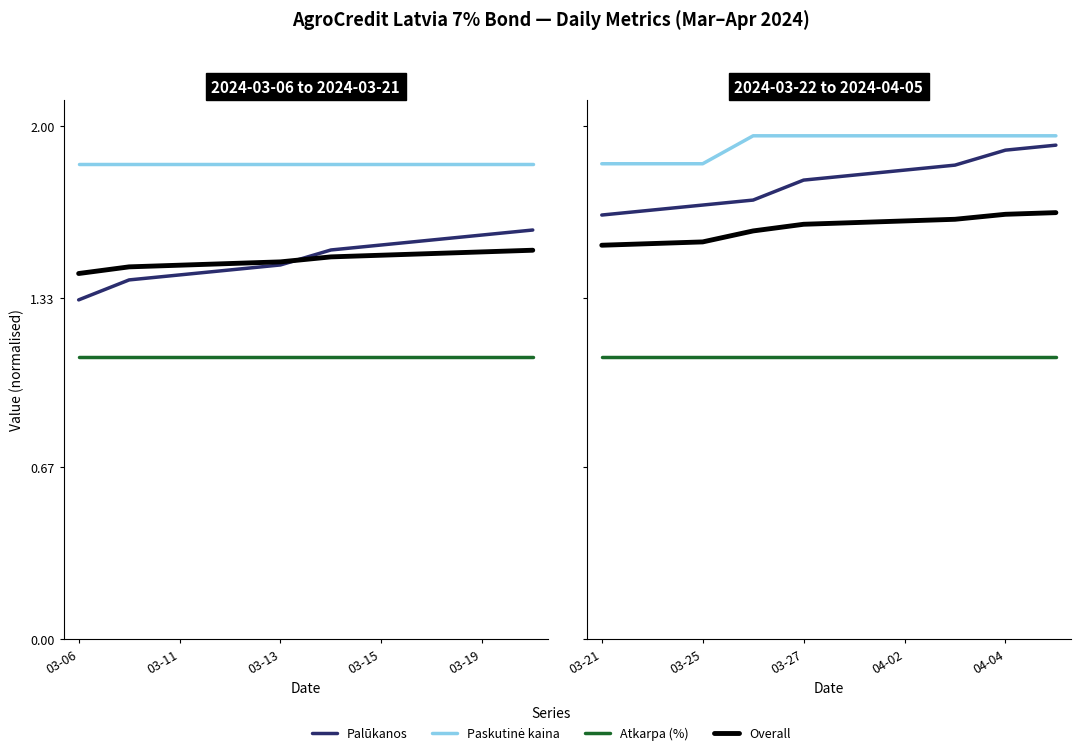

The value of Palūkanos at 5 is 3.2. True or false?

False